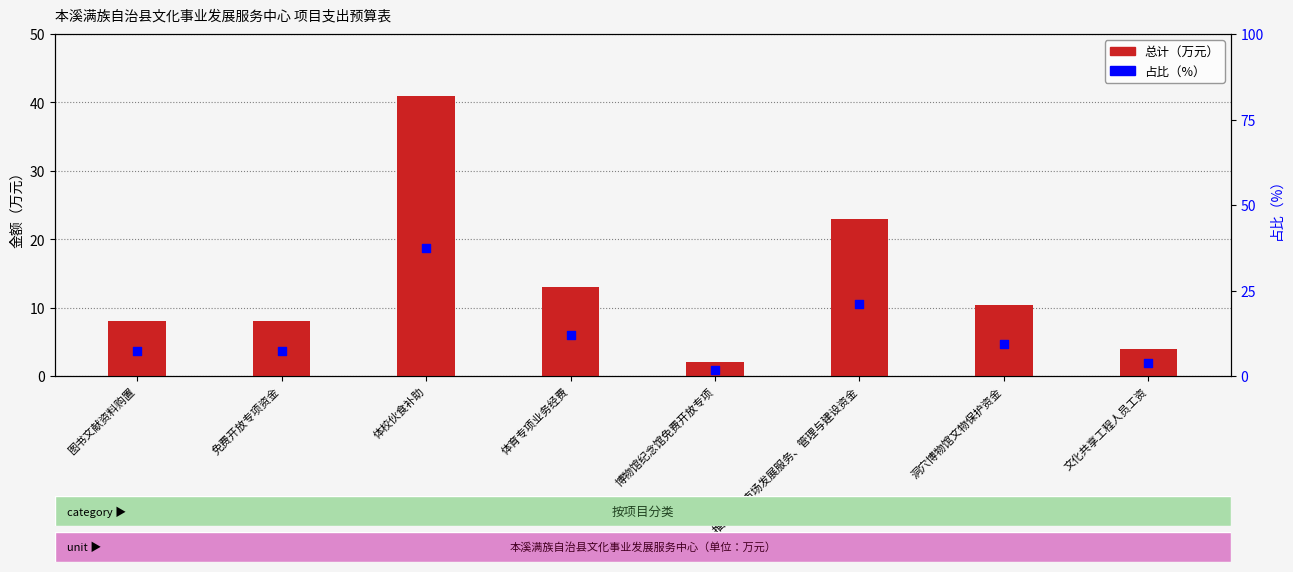

Which series contains the lowest Y value?

占比（%）